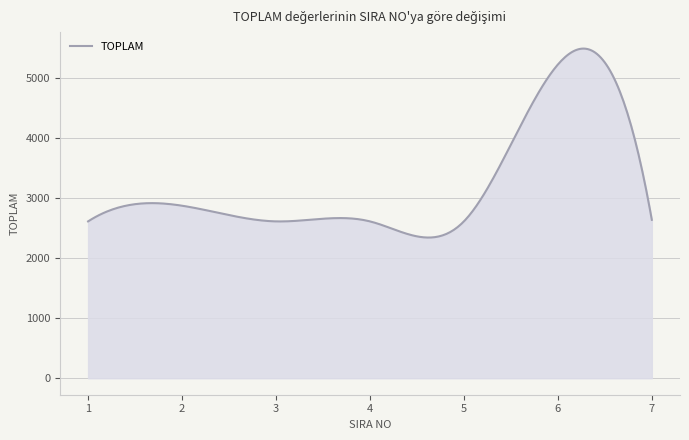

What is the smallest value displayed?

2340.3